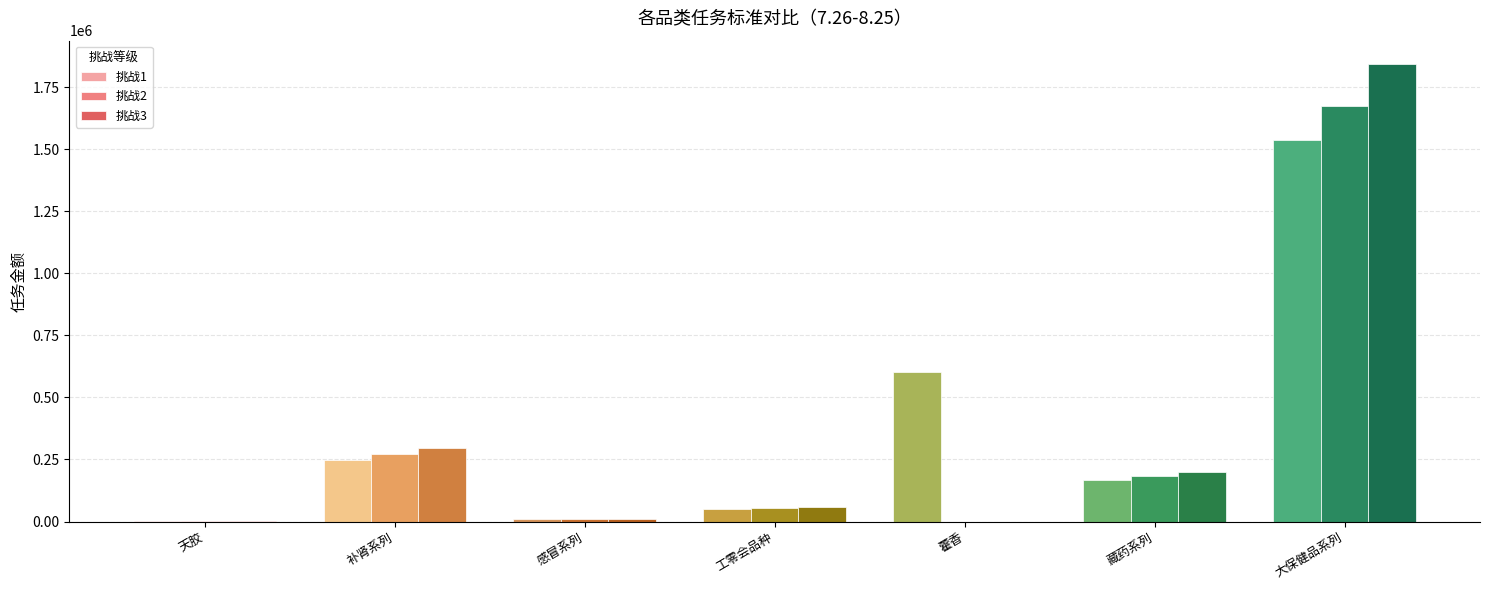

At which category is the sum across all series the highest?

大保健品系列